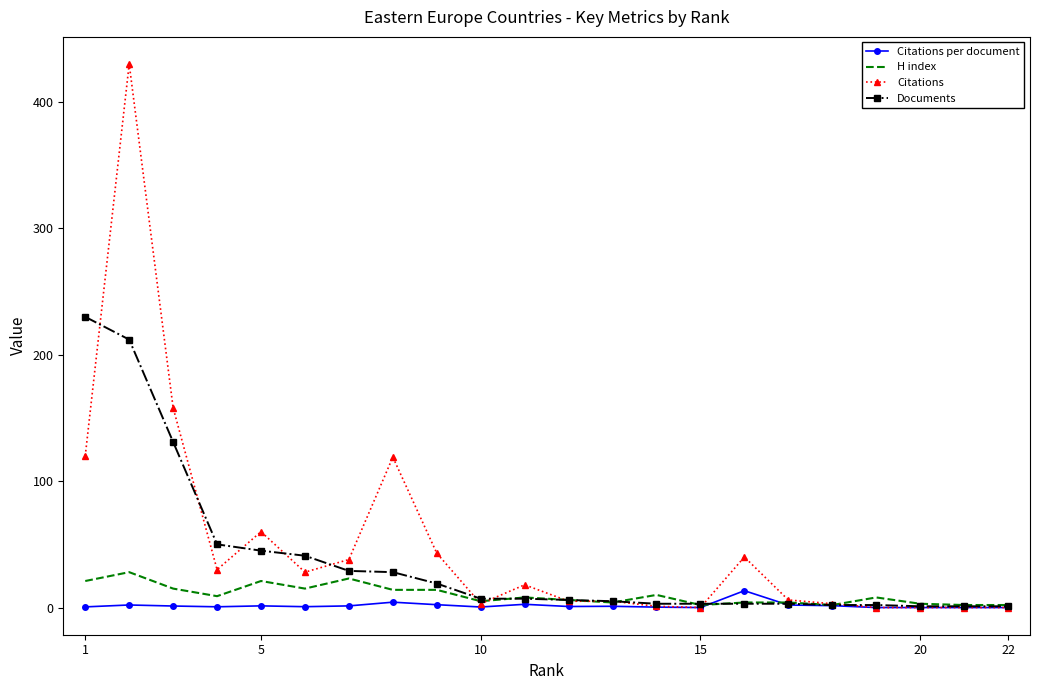

Rank the series by their maximum value, from highest to lowest.

Citations, Documents, H index, Citations per document